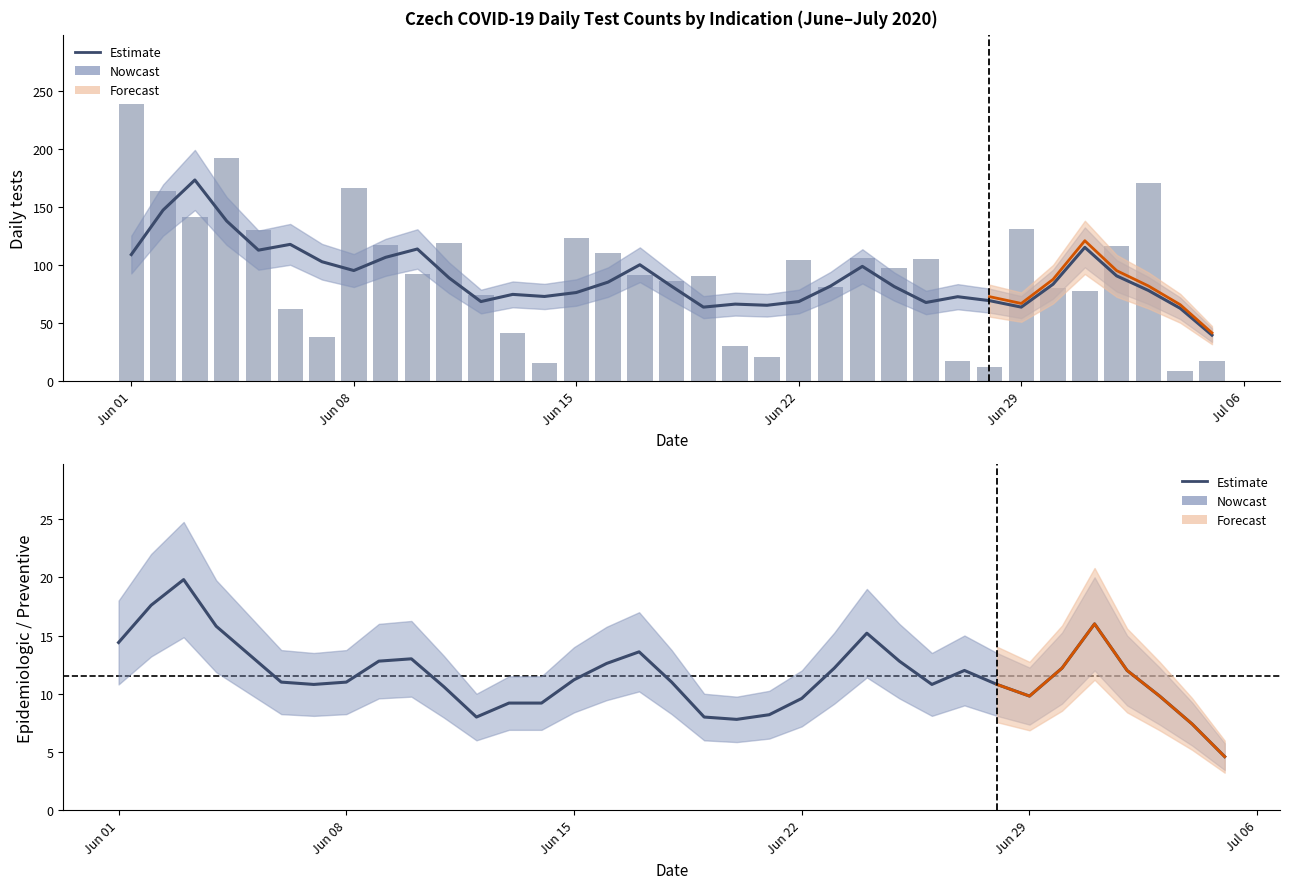

How many series are shown in this chart?

6